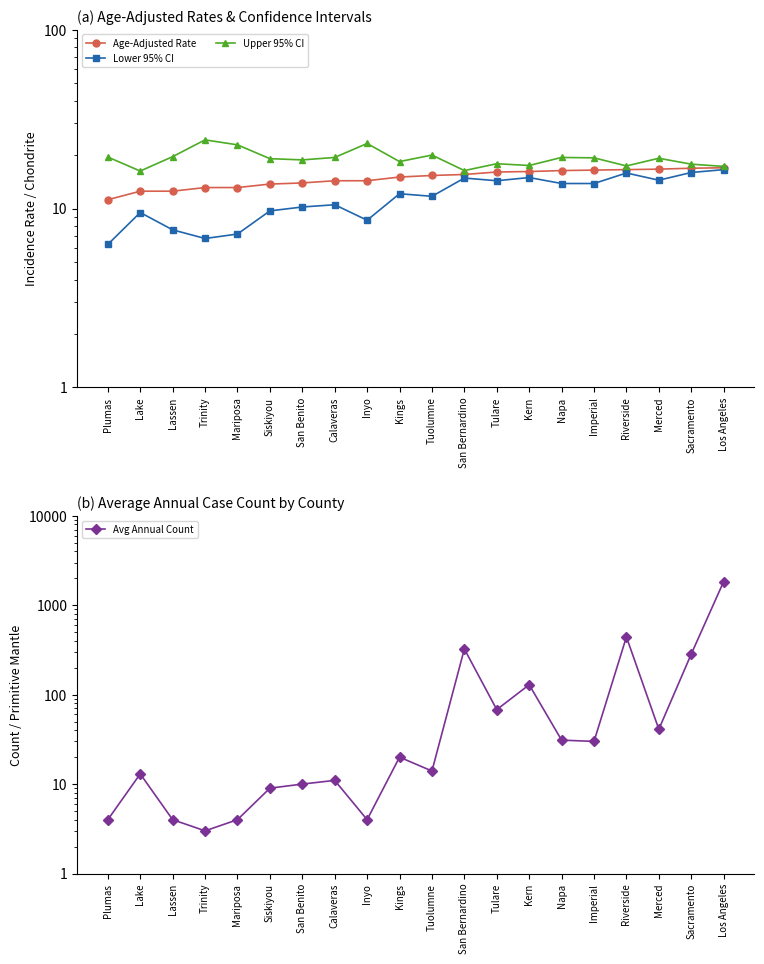

What is the value of the Age-Adjusted Rate point at the 15th from the left?

16.3